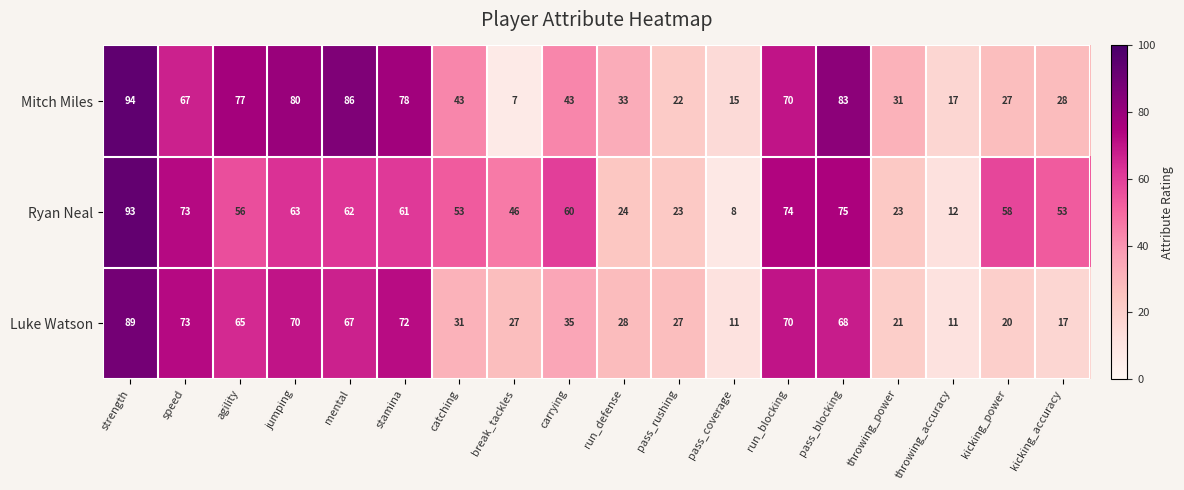

What is the minimum value shown in the chart?

7